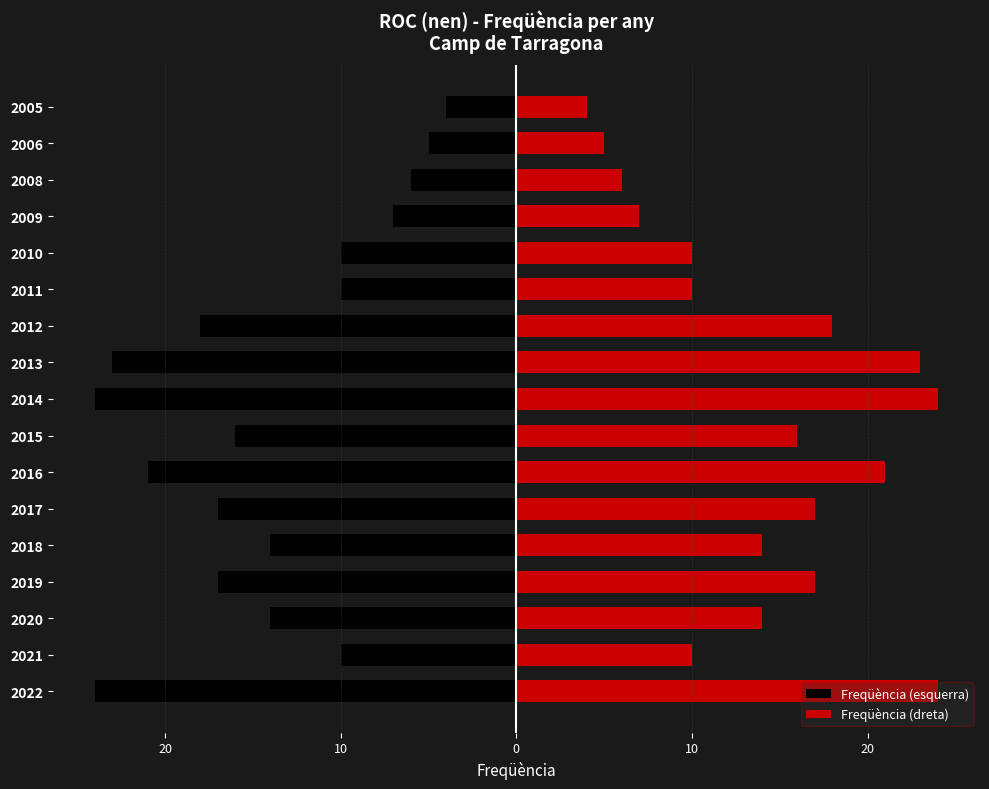

Which series has the largest range (max minus min)?

Freqüència (esquerra)